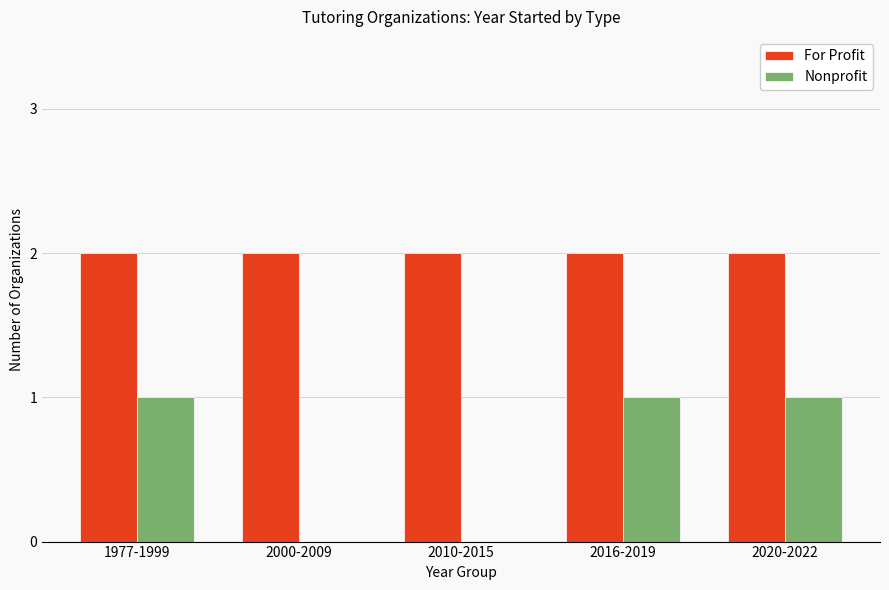

Which series has the largest total across all categories?

For Profit